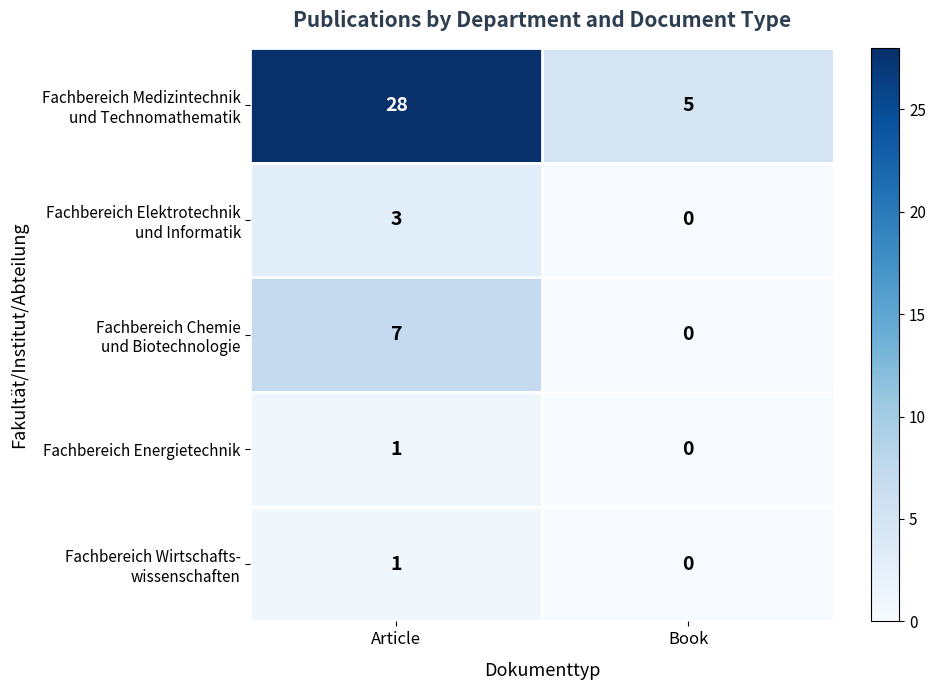

What is the spread (max minus min) of values at Article?

27